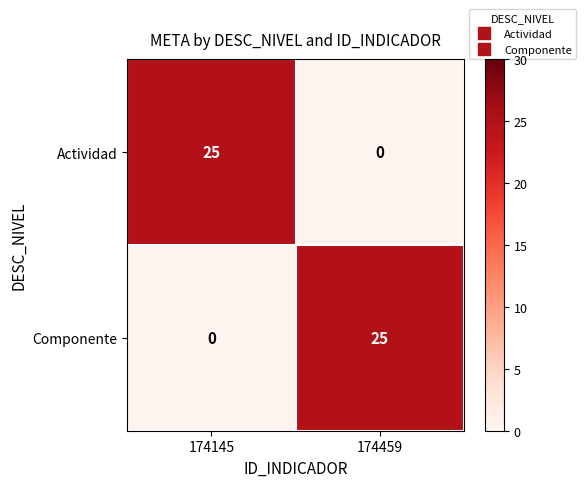

What is the difference between the highest and lowest values at 174459?

25